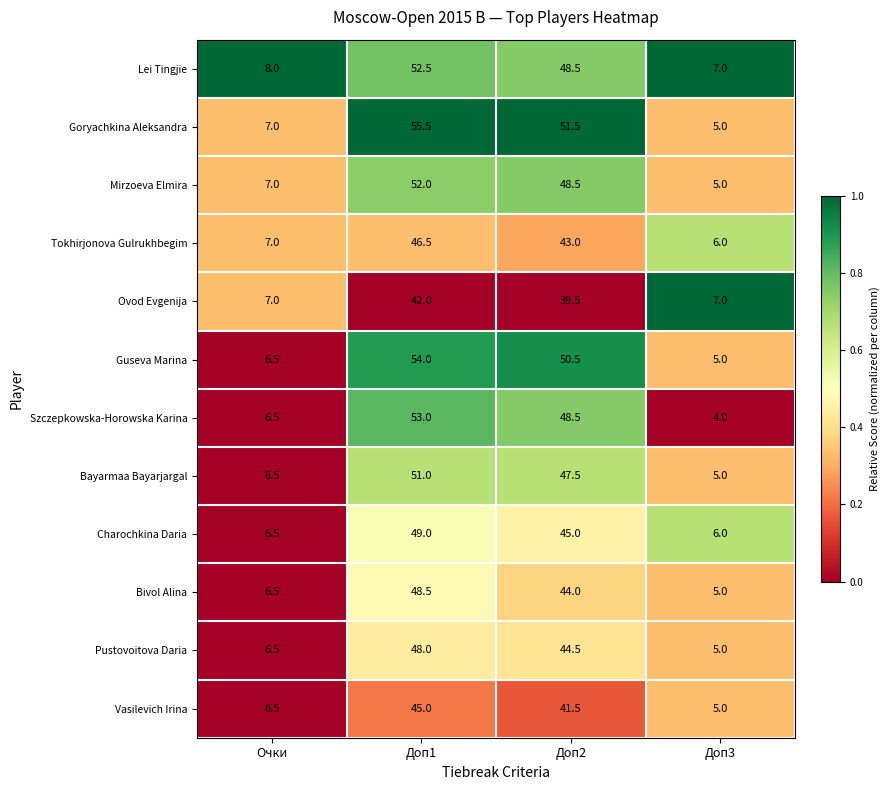

What is the total value across all series at Доп3?

65.0